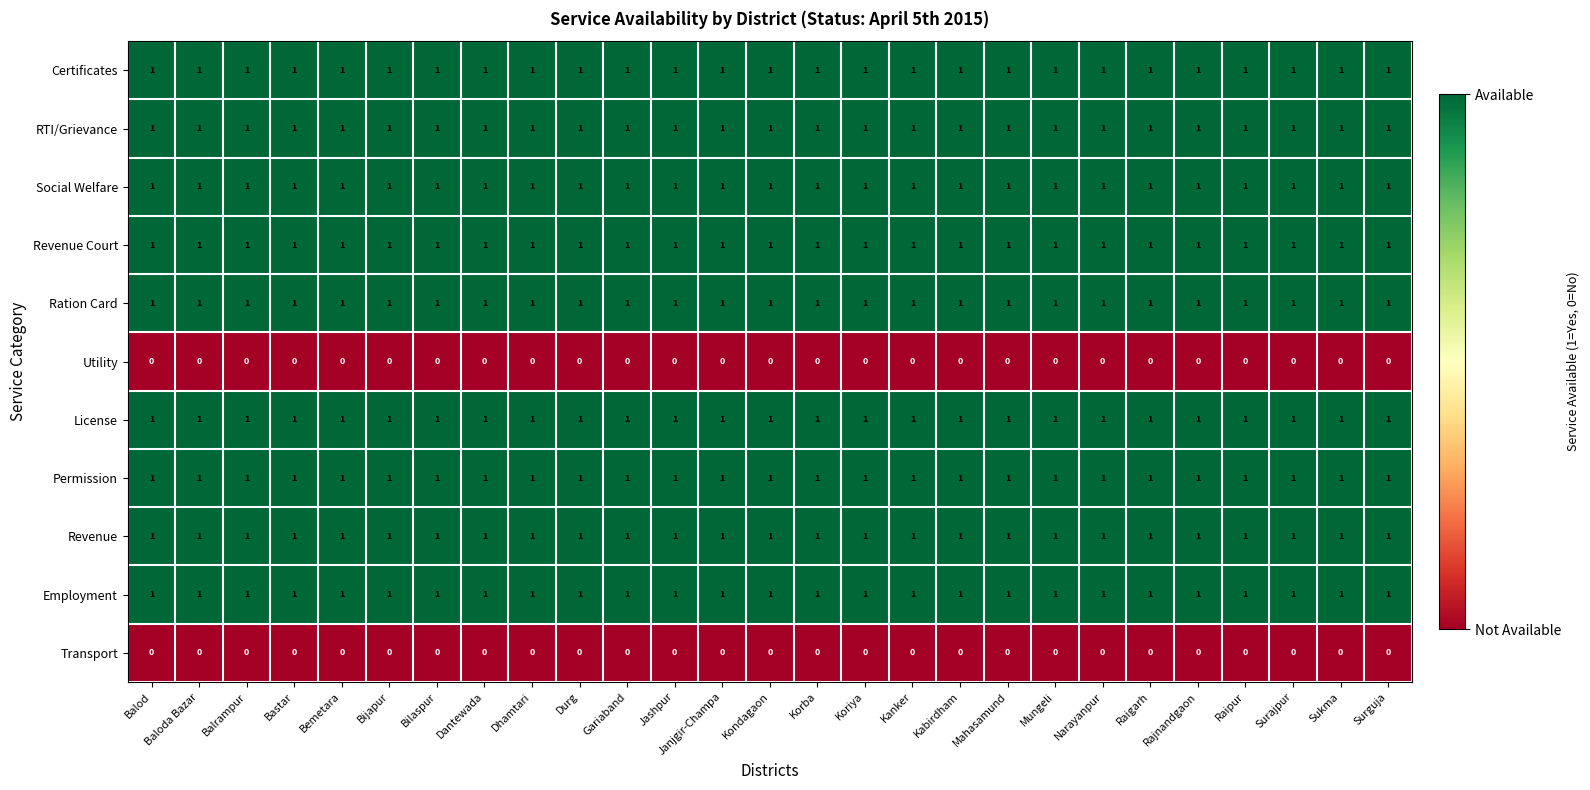

At how many categories does at least one series exceed 0?

27